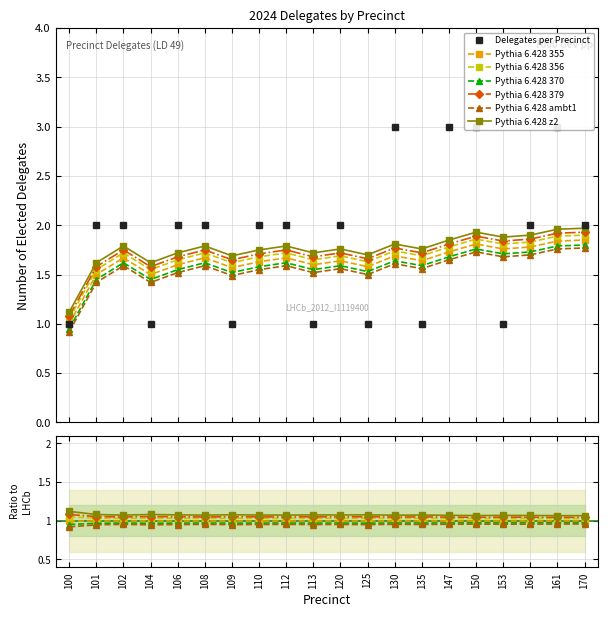

At which category does the chart reach its peak across all series?

130